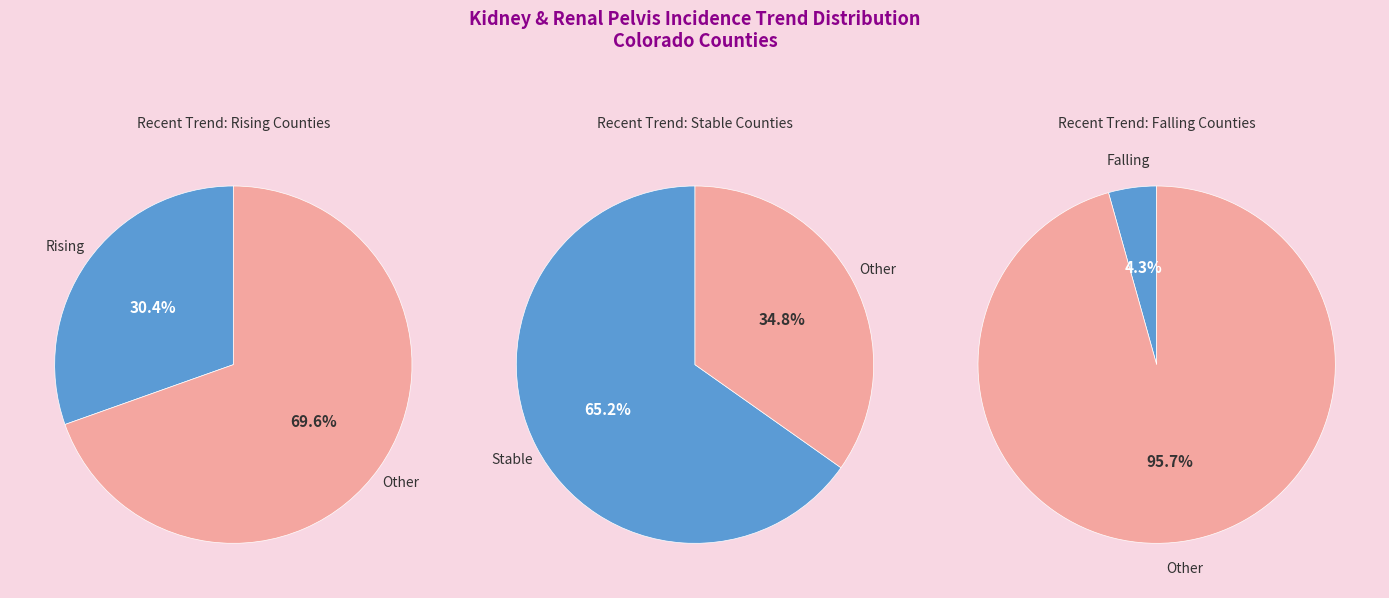

Do stable and rising together represent more than half of the pie?

Yes